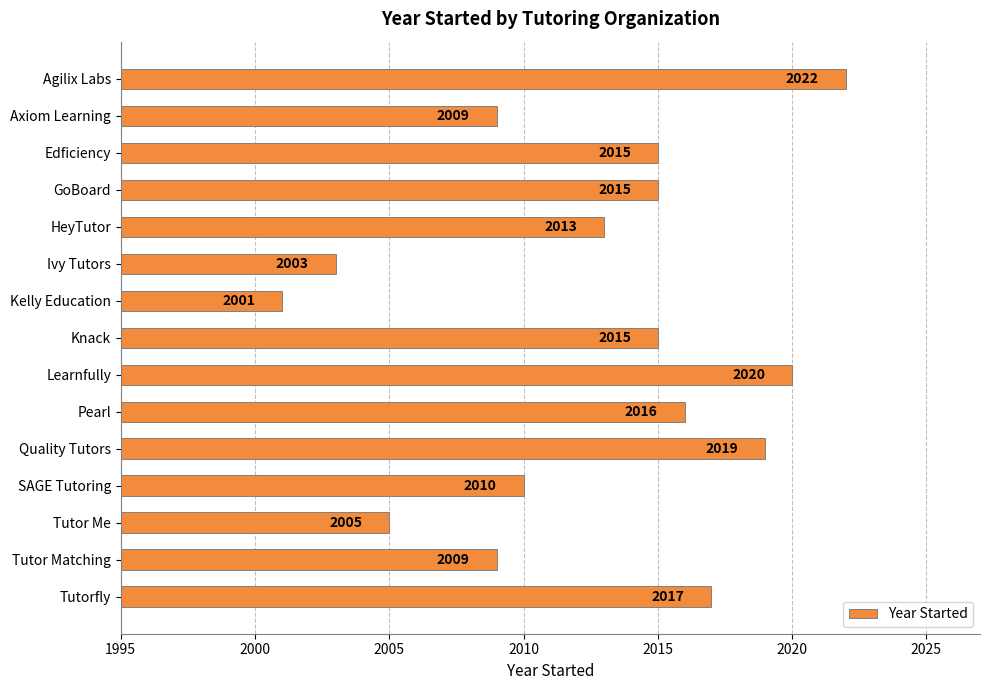

What is the difference between the maximum and minimum values?

21